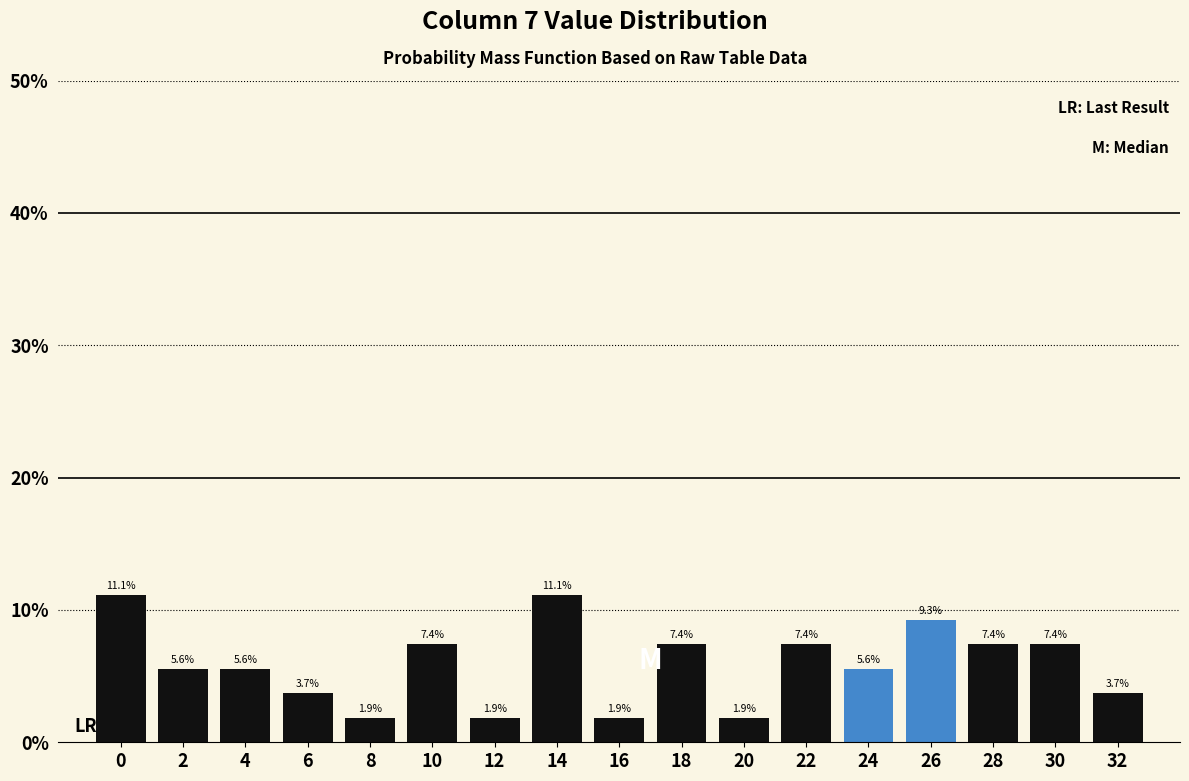

Reading left to right, what are all the values shown in this chart?

0=11.1	2=5.6	4=5.6	6=3.7	8=1.9	10=7.4	12=1.9	14=11.1	16=1.9	18=7.4	20=1.9	22=7.4	24=5.6	26=9.3	28=7.4	30=7.4	32=3.7